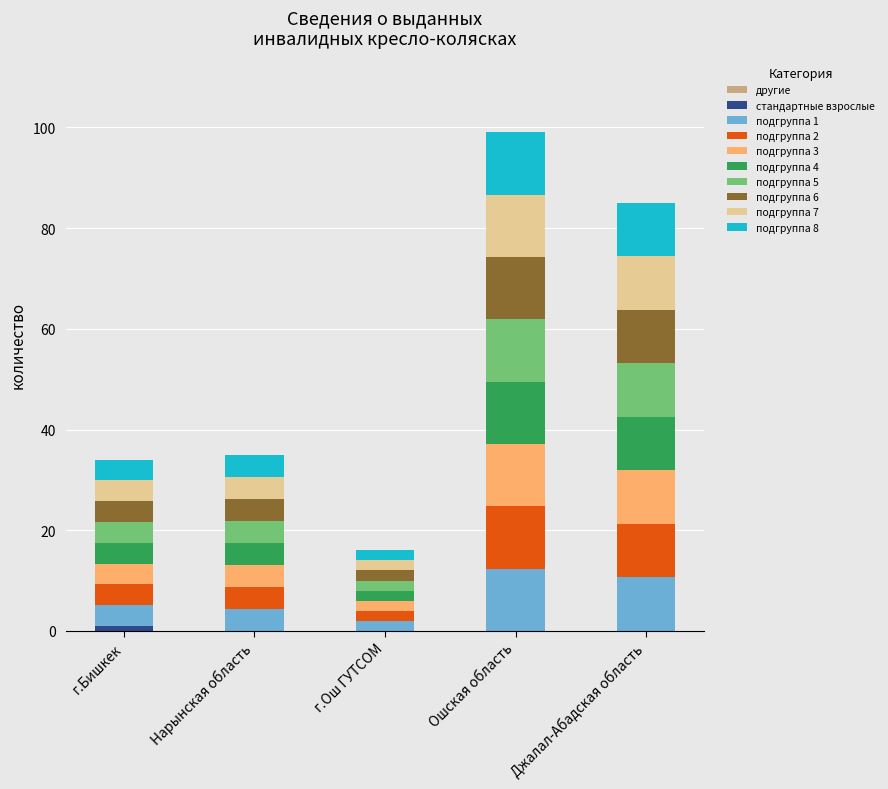

What is the total value across all series at Джалал-Абадская область?

85.0